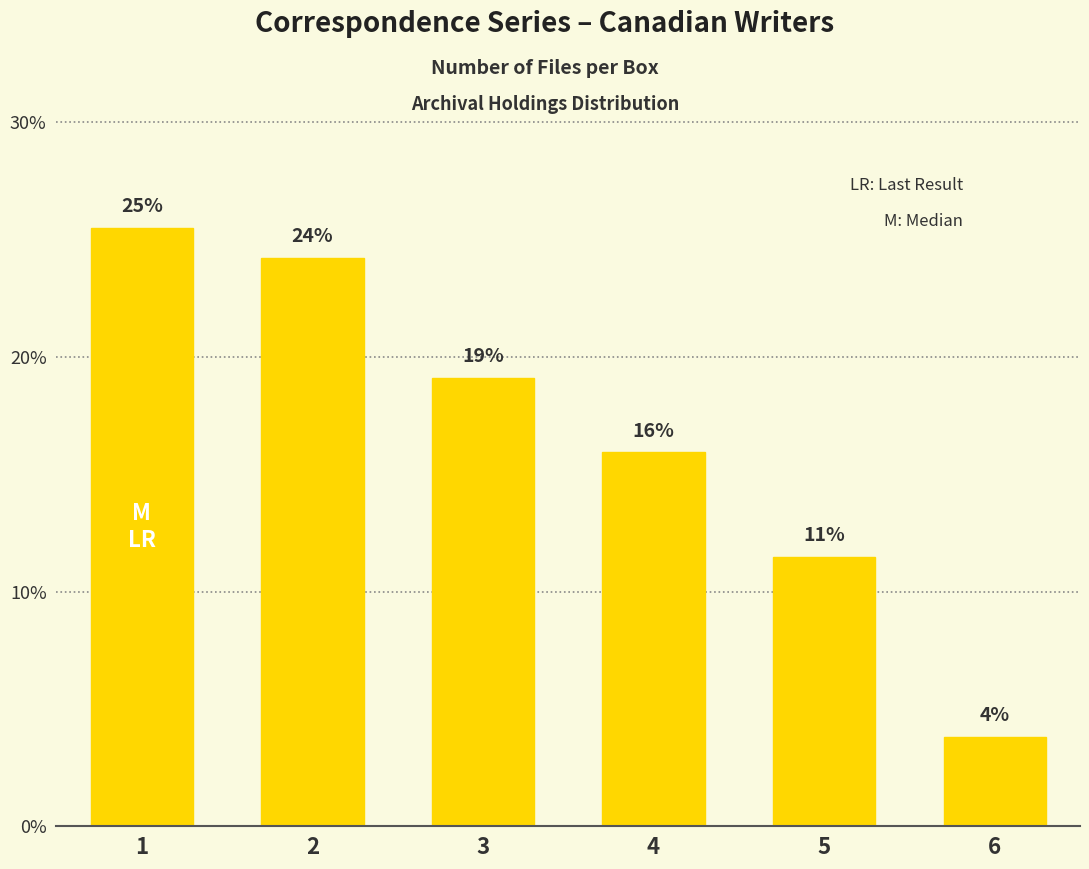

Reading left to right, transcribe all the data shown in this chart.

1=25.5	2=24.2	3=19.1	4=15.9	5=11.5	6=3.8